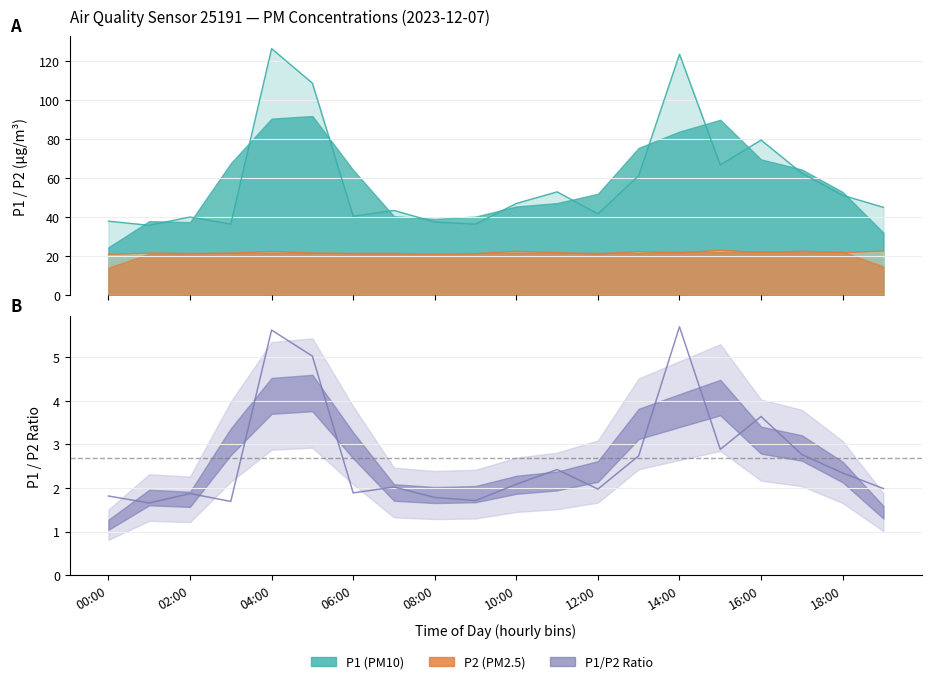

Where does the P1 series first go above 47?

04:00